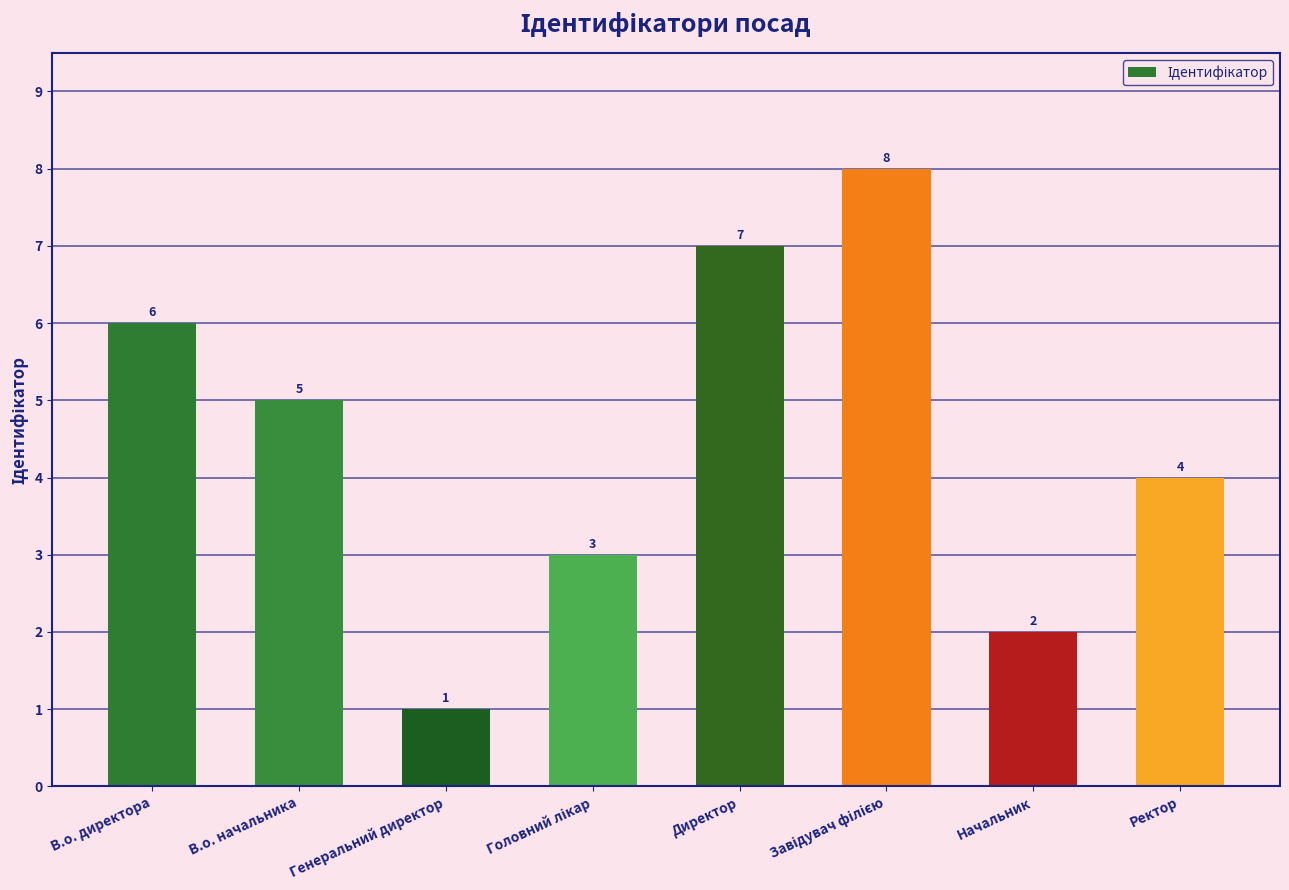

What is the difference between the second highest and minimum values?

6